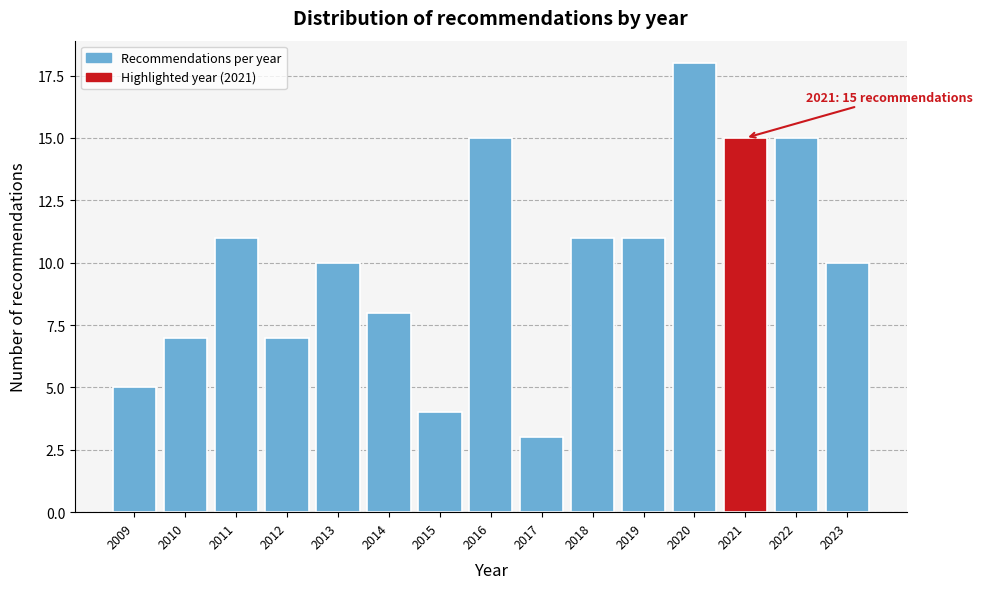

Reading right to left, list all the values displayed in this chart.

2023=10	2022=15	2021=15	2020=18	2019=11	2018=11	2017=3	2016=15	2015=4	2014=8	2013=10	2012=7	2011=11	2010=7	2009=5